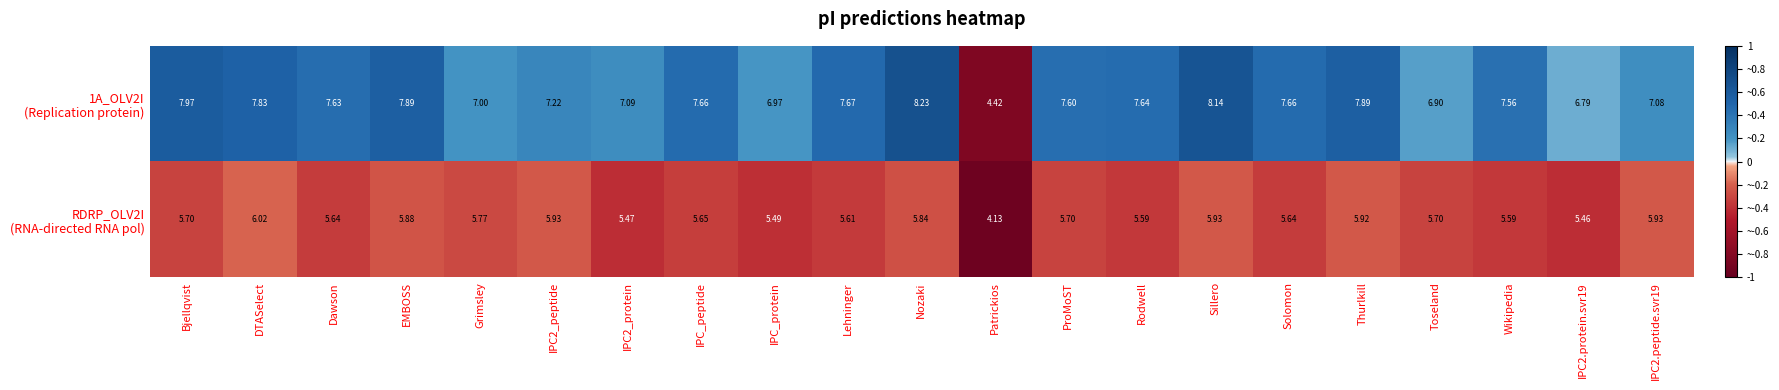

Which label corresponds to the largest value in the chart?

Nozaki